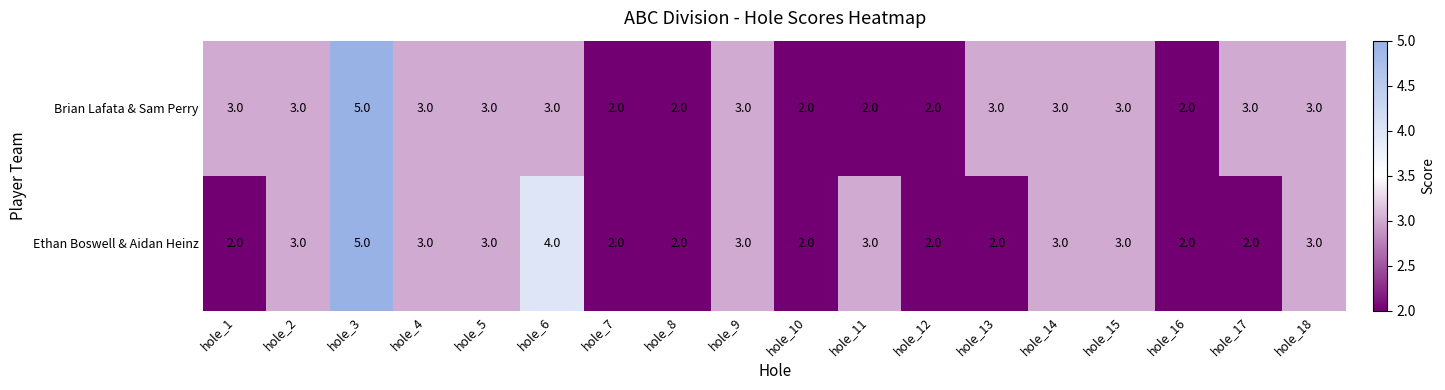

Rank the series by their average value, from lowest to highest.

Ethan Boswell & Aidan Heinz, Brian Lafata & Sam Perry